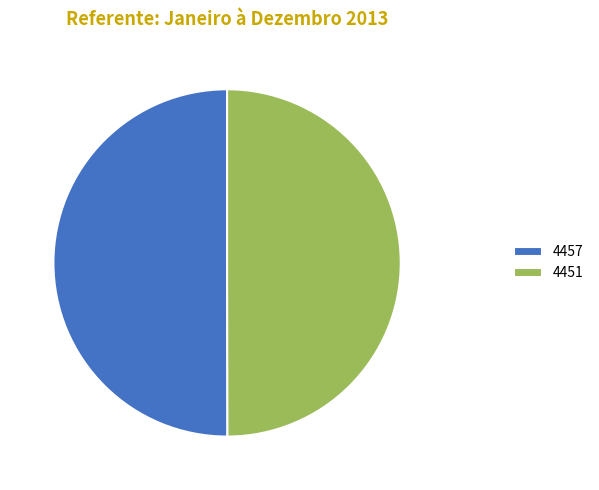

Is the sum of 4451 and 4457 greater than half?

Yes